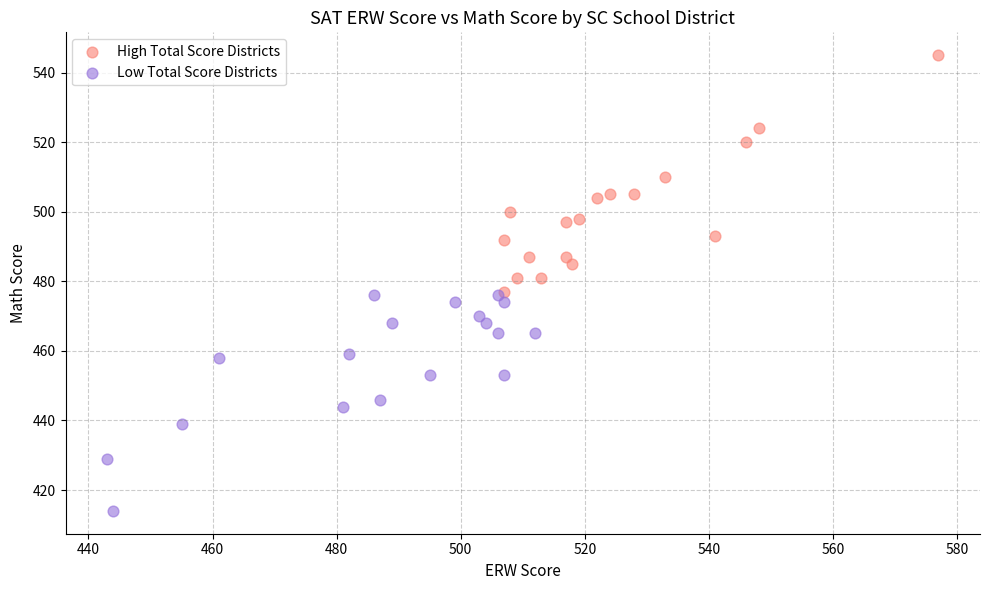

Which series contains the highest Y value?

High Total Score Districts